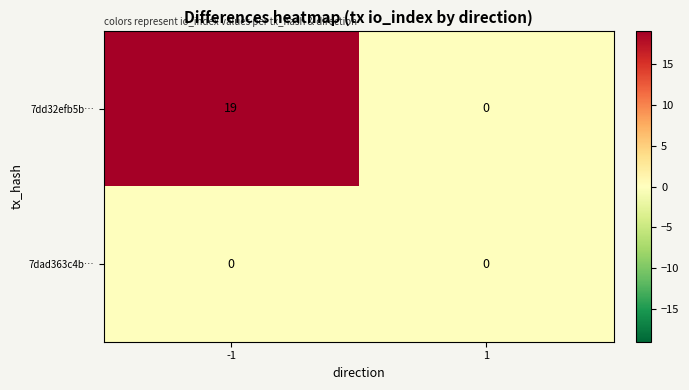

Reading left to right, transcribe all the data shown in this chart.

7dd32efb5b…: -1=19	1=0
7dad363c4b…: -1=0	1=0